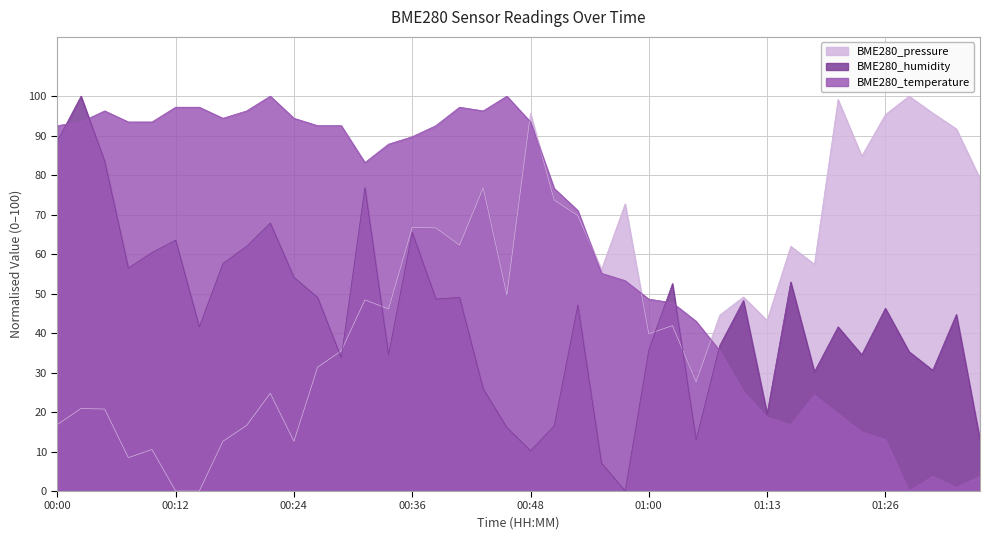

Rank the series by their maximum value, from lowest to highest.

BME280_temperature, BME280_humidity, BME280_pressure